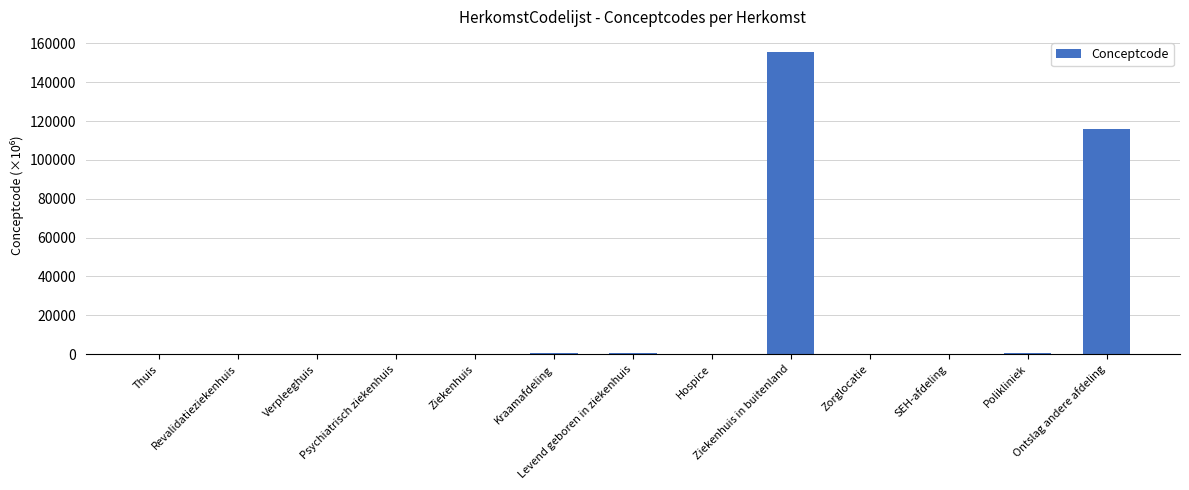

Read the value at Thuis.

264.4